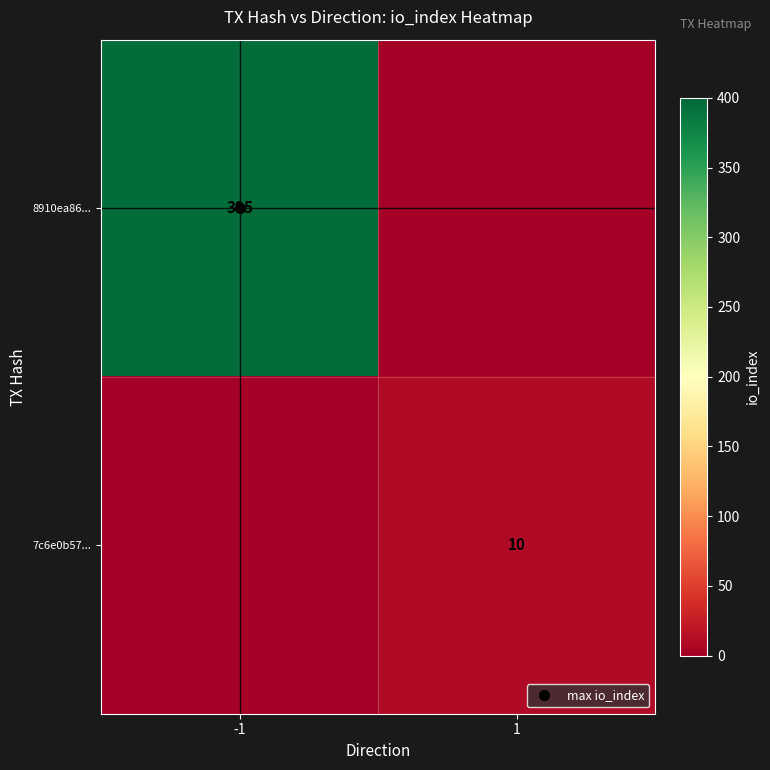

At which category does the chart reach its minimum across all series?

1